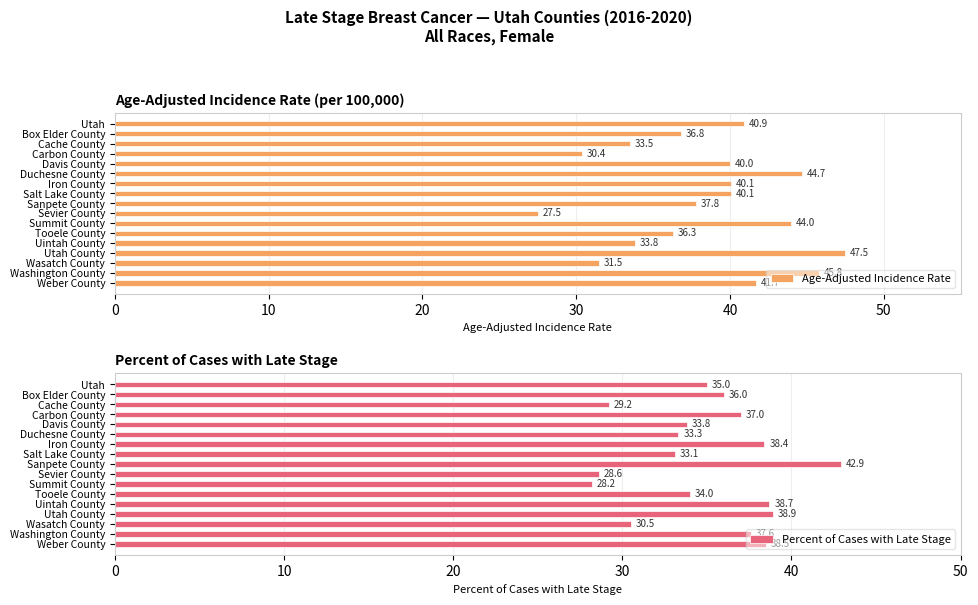

The Percent of Cases with Late Stage series shows 38.4 at Iron County. True or false?

True